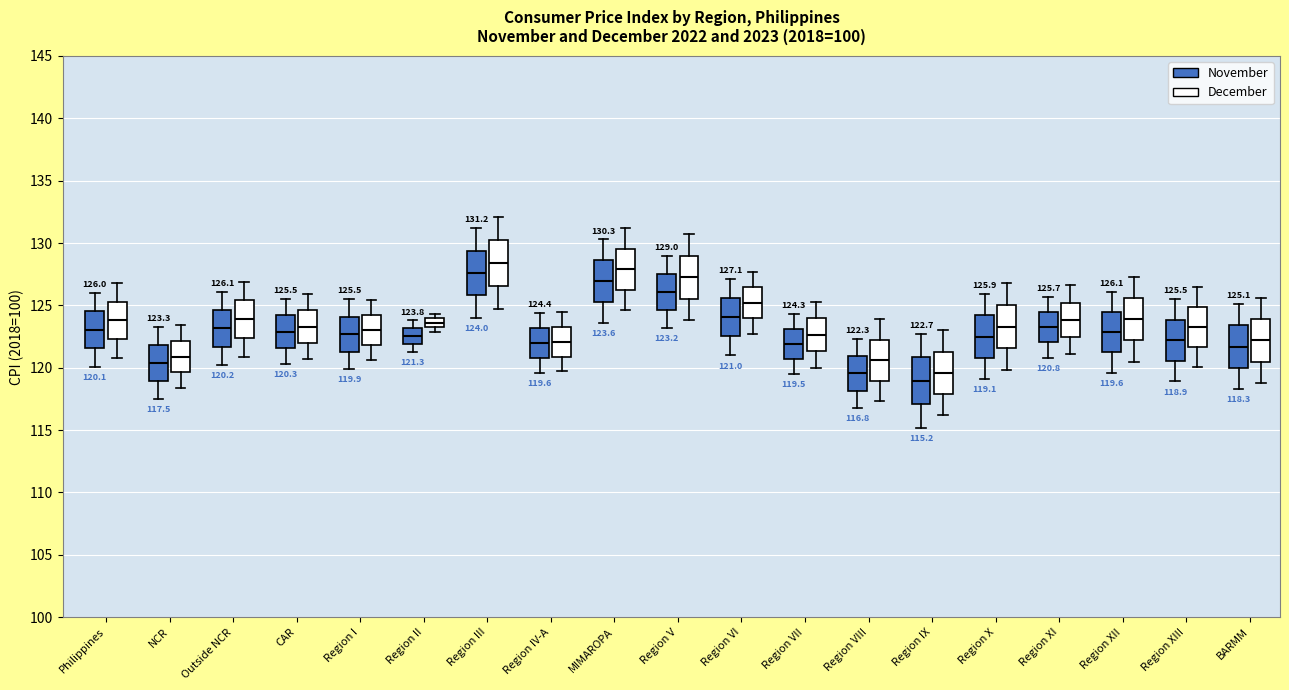

Which box's median line is the highest?

Region III (December)